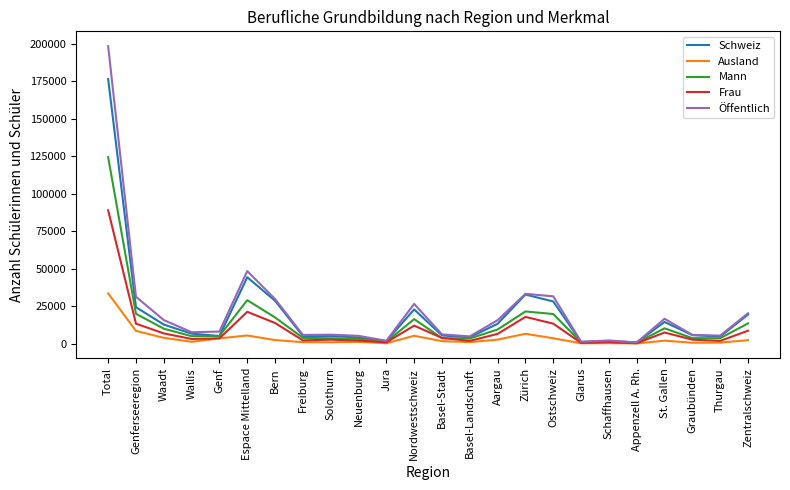

The value of Öffentlich at Genf is 7968. True or false?

True